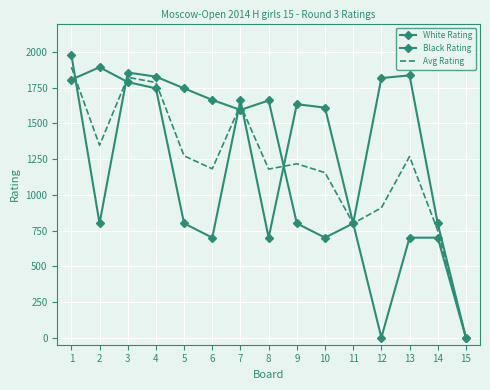

What is the value of the Avg Rating point at the 2nd from the left?

1347.0